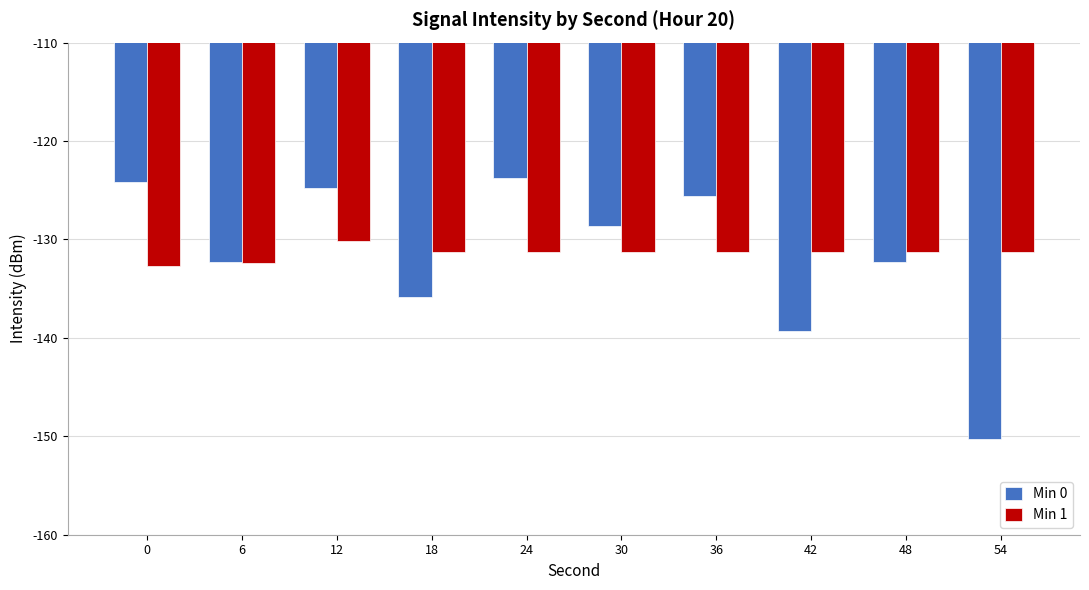

What is the minimum value shown in the chart?

-150.3